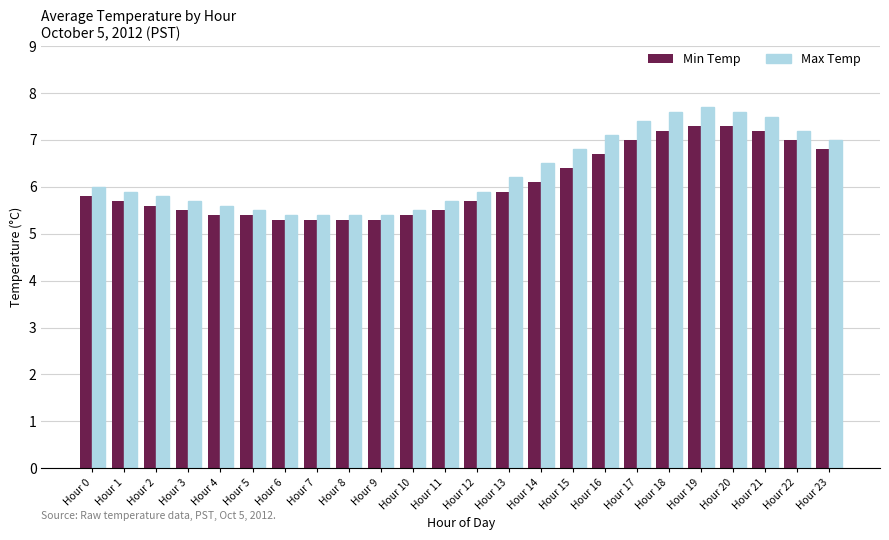

What is the lowest value of the Min Temp series?

5.3